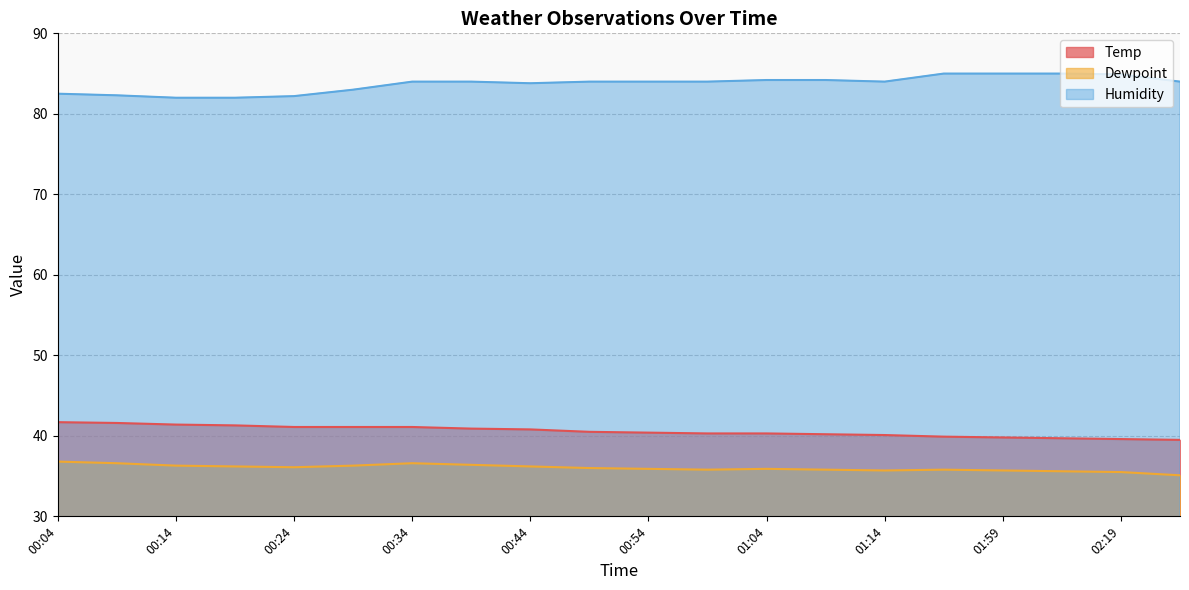

Does the chart have visible grid lines?

Yes